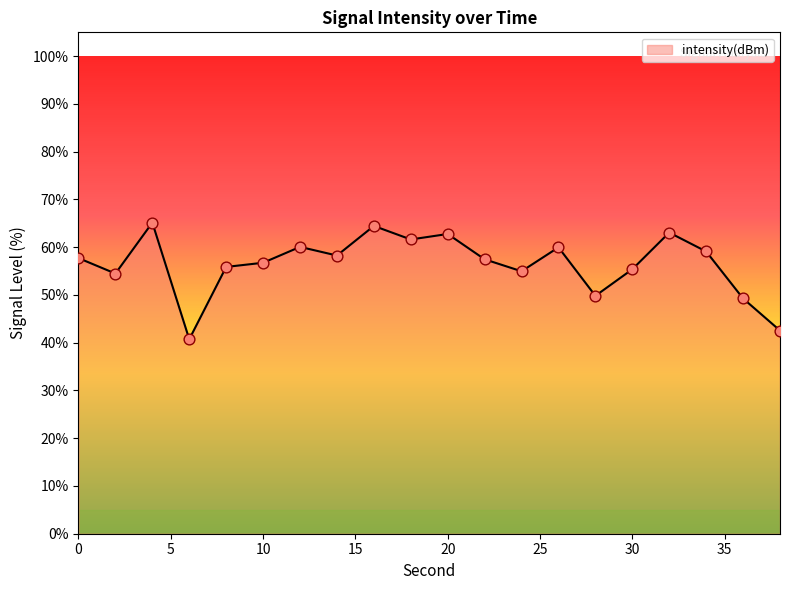

What is the smallest value displayed?

40.7